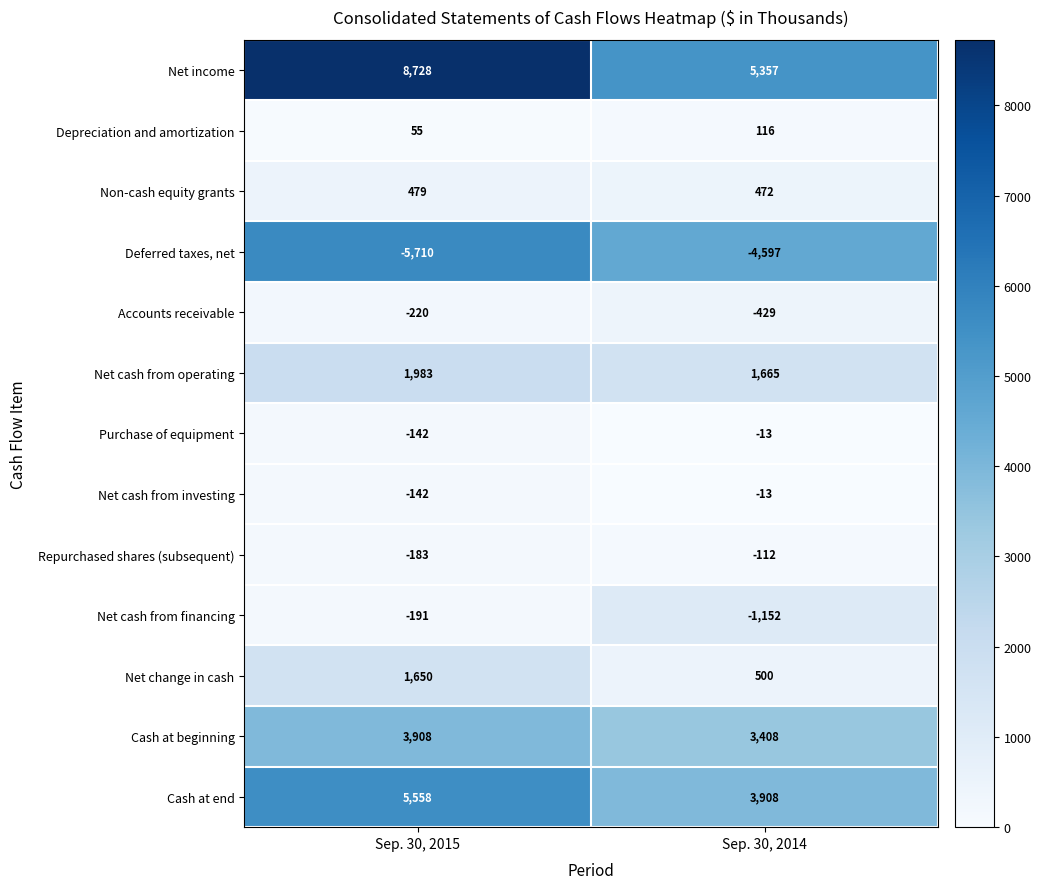

Where is Repurchased shares (subsequent) nearest to the value -147?

Sep. 30, 2014